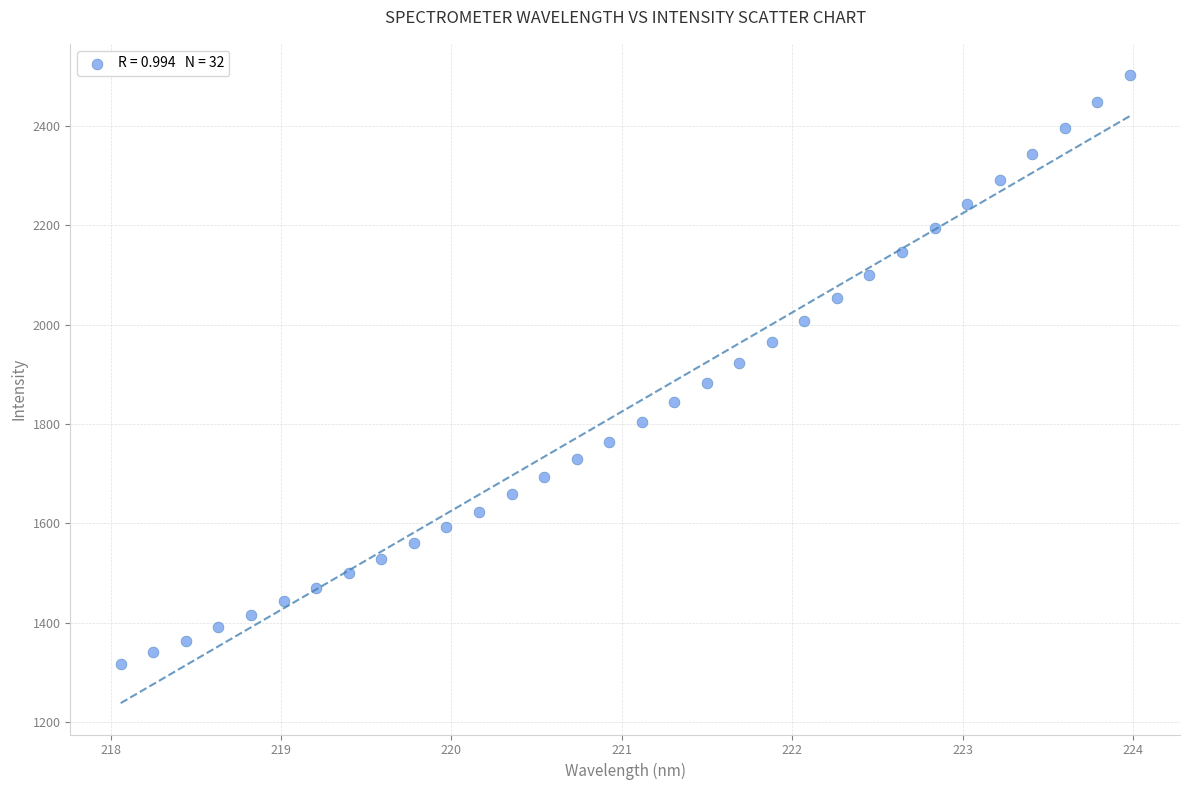

What is the range of Y values (max minus min)?

1185.8